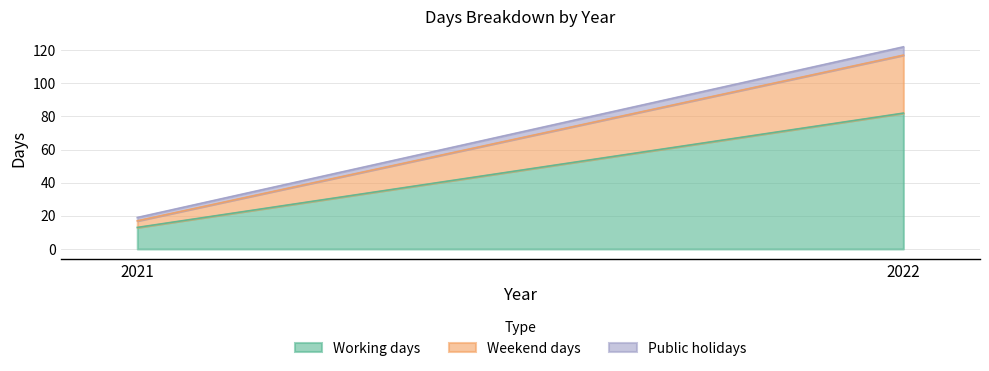

The Weekend days series shows 2 at 2021. True or false?

False